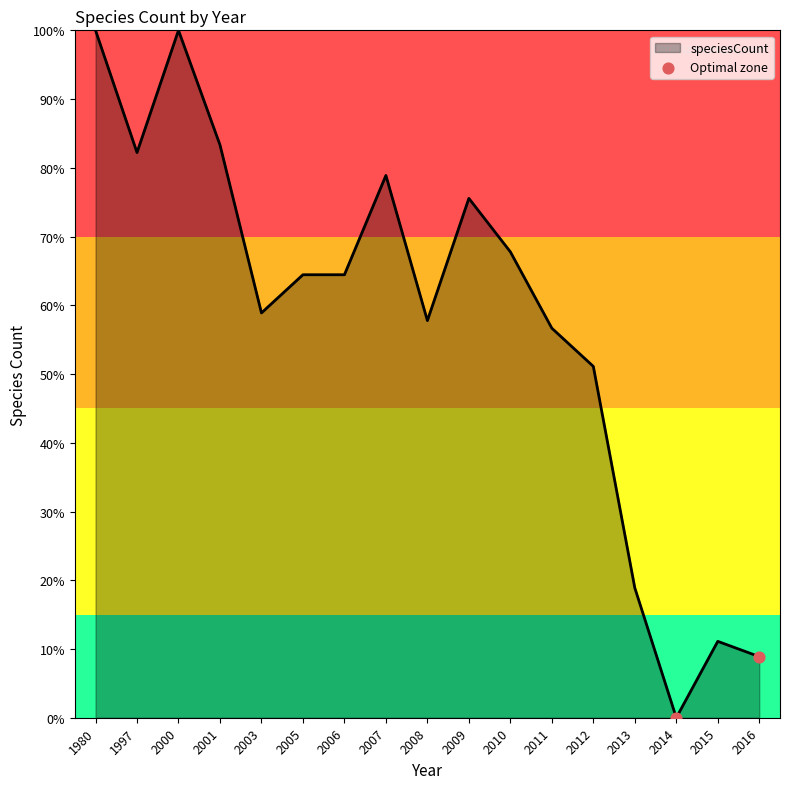

Between 1997 and 1980, which is larger?

1980